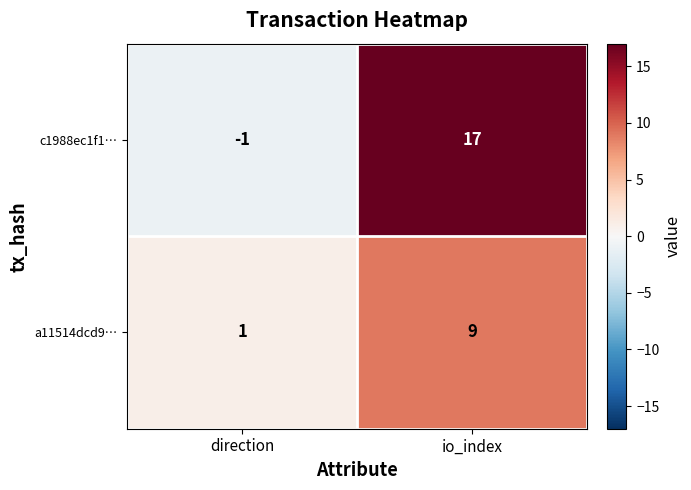

The c1988ec1f1… series shows -2 at direction. True or false?

False